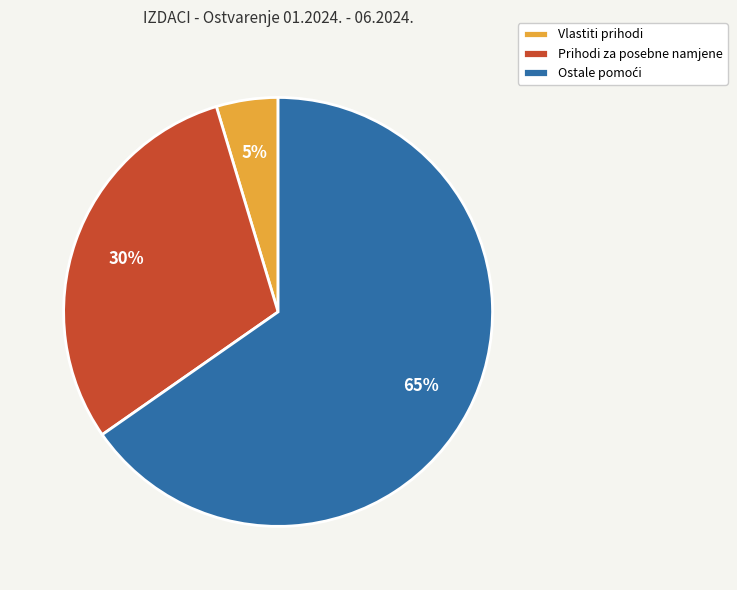

Which has a higher value, Vlastiti prihodi or Prihodi za posebne namjene?

Prihodi za posebne namjene